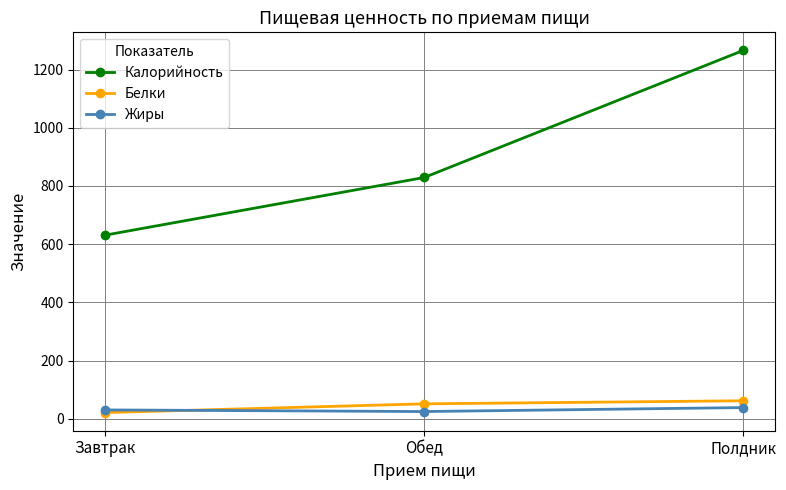

What is the sum of all Жиры values?

93.3